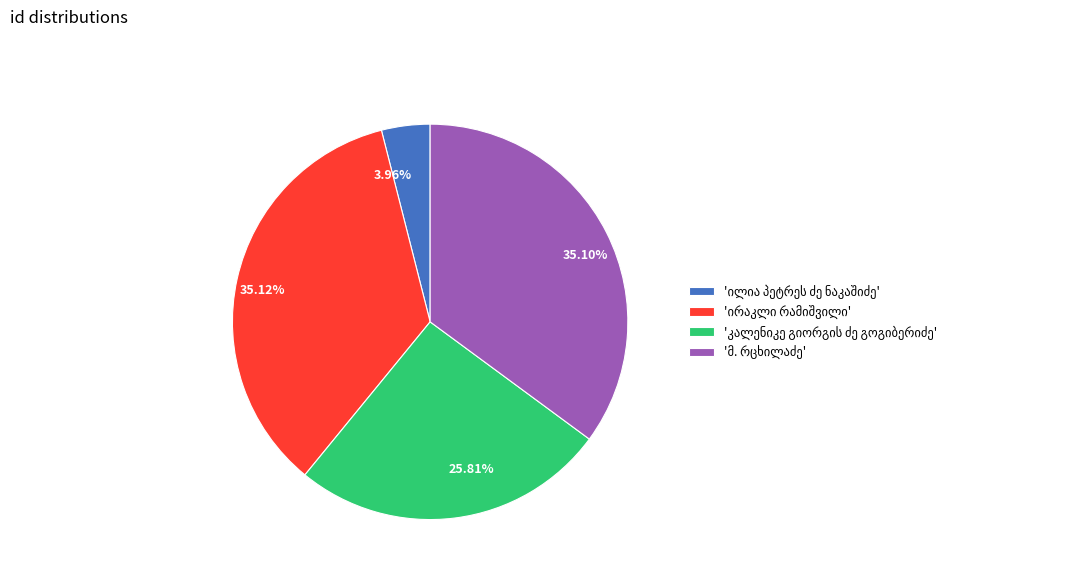

Does 35.10% account for over 50% of the chart?

No